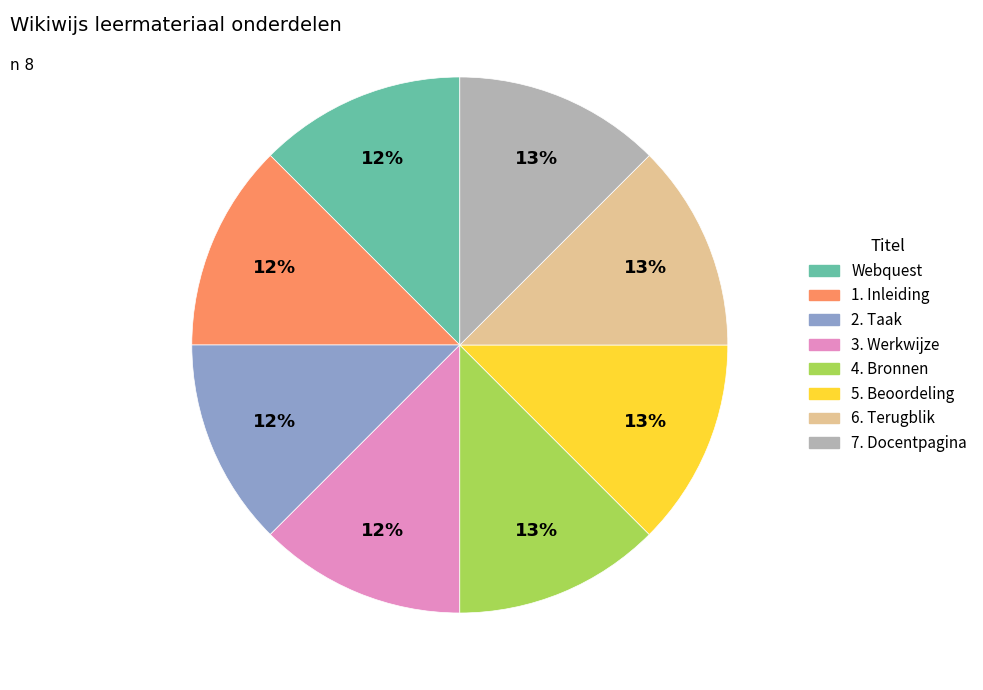

Count the number of slices in the pie.

8